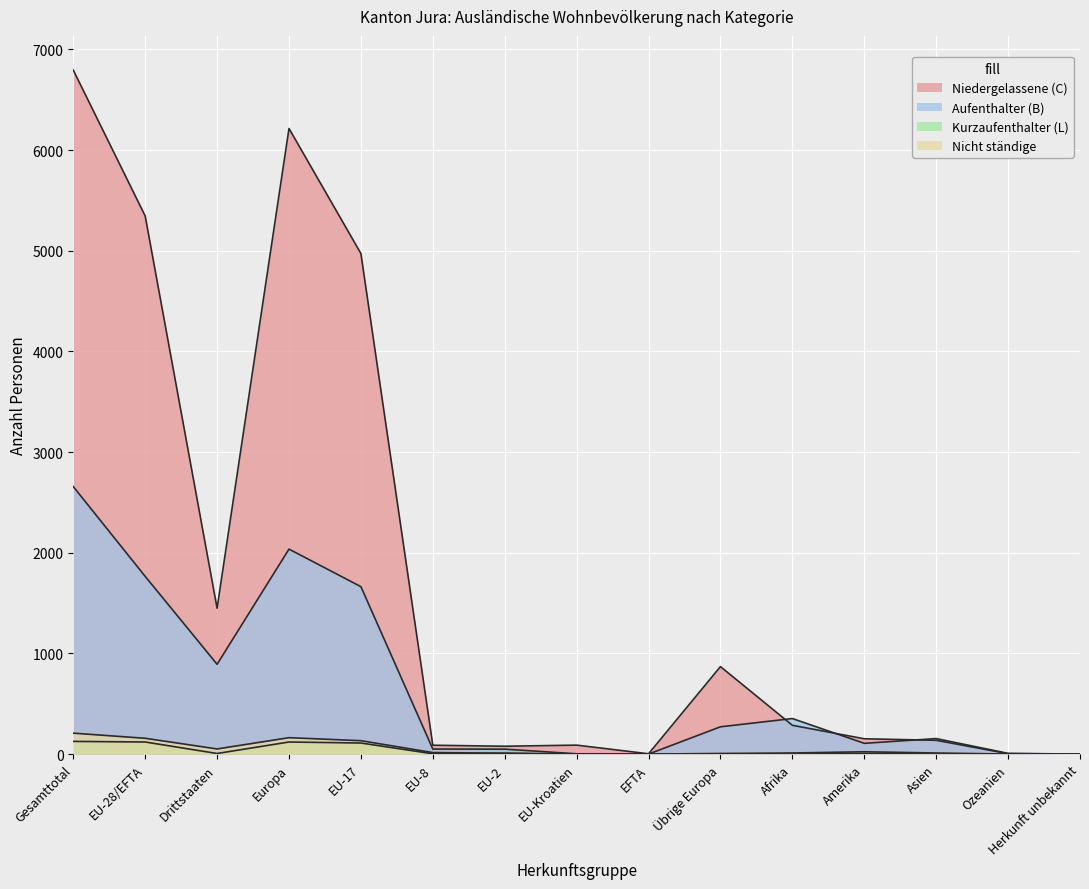

Reading right to left, extract all data points from this chart.

Niedergelassene (C) Total: Herkunft unbekannt=1	Ozeanien=4	Asien=137	Amerika=152	Afrika=286	Übrige Europa=869	EFTA=3	EU-Kroatien=89	EU-2=78	EU-8=88	EU-17=4972	Europa=6214	Drittstaaten=1449	EU-28/EFTA=5345	Gesamttotal=6794
Aufenthalter (B) Total: Herkunft unbekannt=0	Ozeanien=7	Asien=154	Amerika=107	Afrika=353	Übrige Europa=271	EFTA=0	EU-Kroatien=3	EU-2=49	EU-8=50	EU-17=1663	Europa=2036	Drittstaaten=892	EU-28/EFTA=1765	Gesamttotal=2657
Nicht ständige Total: Herkunft unbekannt=0	Ozeanien=0	Asien=11	Amerika=23	Afrika=11	Übrige Europa=6	EFTA=0	EU-Kroatien=0	EU-2=9	EU-8=15	EU-17=133	Europa=163	Drittstaaten=51	EU-28/EFTA=157	Gesamttotal=208
Kurzaufenthalter (L) Total: Herkunft unbekannt=0	Ozeanien=0	Asien=0	Amerika=6	Afrika=0	Übrige Europa=0	EFTA=0	EU-Kroatien=0	EU-2=7	EU-8=3	EU-17=110	Europa=120	Drittstaaten=6	EU-28/EFTA=120	Gesamttotal=126